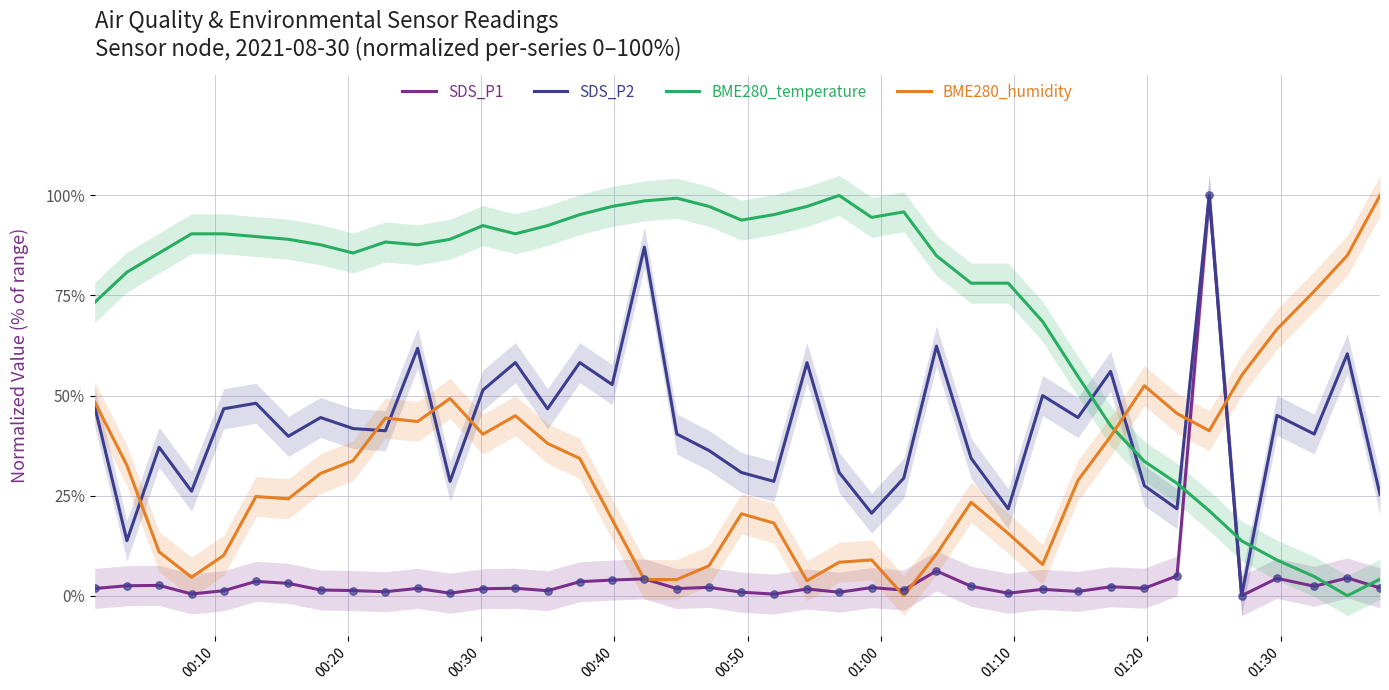

Is the value of SDS_P1 at 9 greater than the value of BME280_humidity at 23?

No